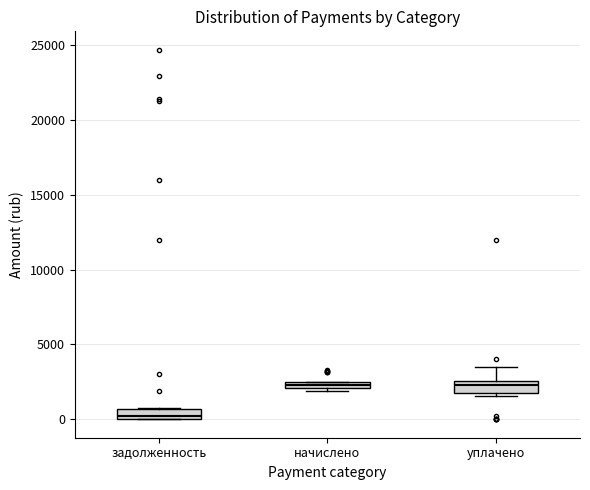

Where is the lower edge of the box for задолженность on the y-axis? The values are not printed on the chart, so give them approximately, as read against the axis.

0